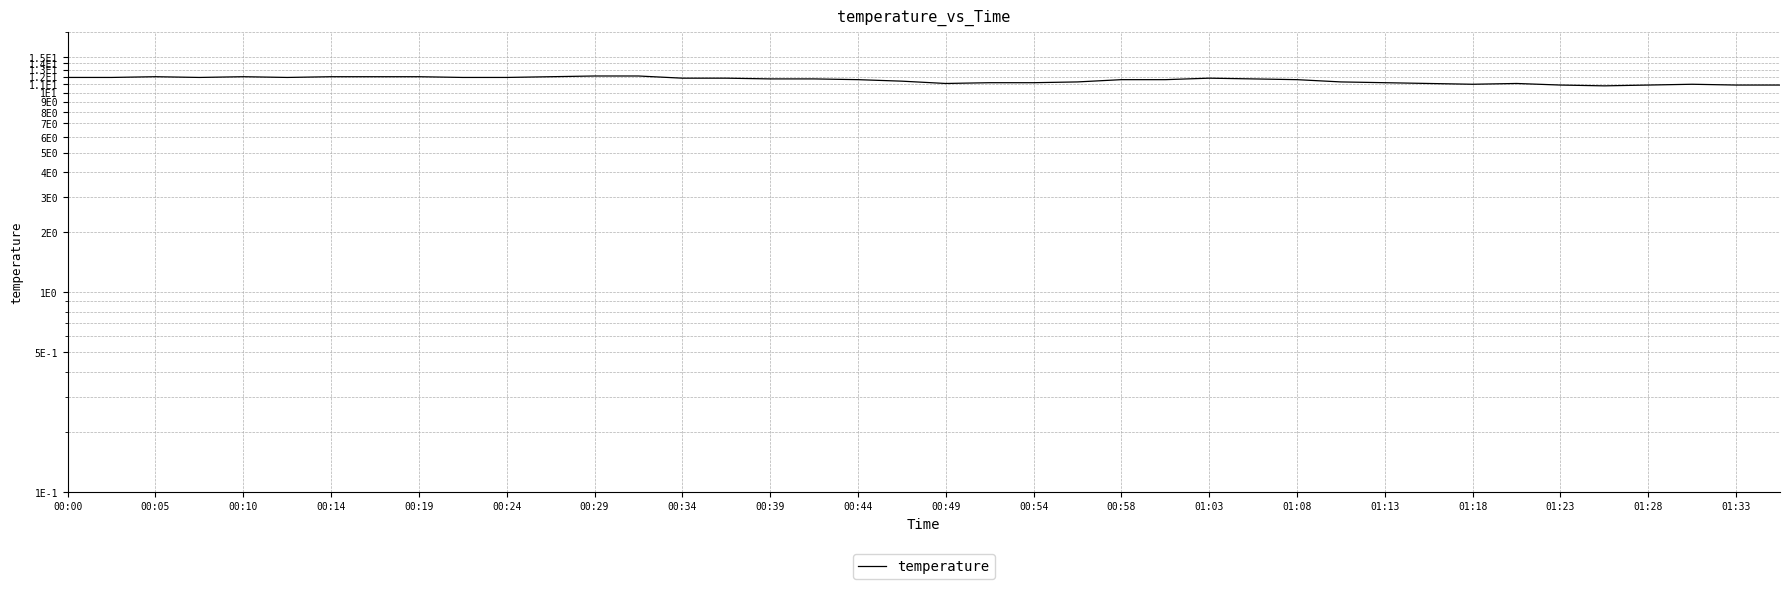

What is the difference between the maximum and second lowest values?

1.2